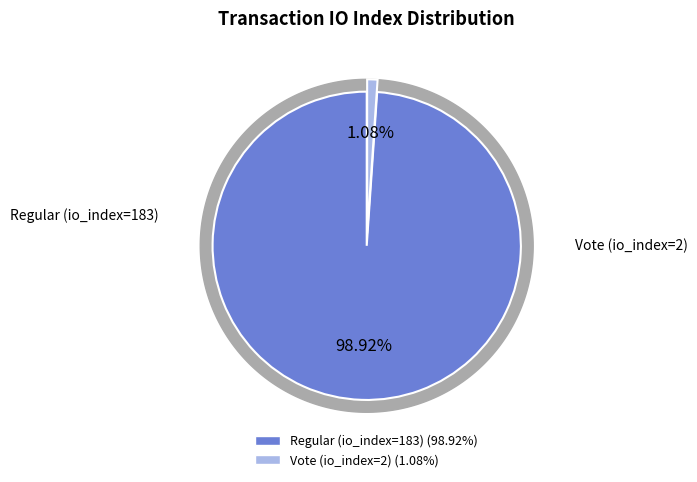

What percentage is NOT represented by Regular (io_index=183)?

1.1%